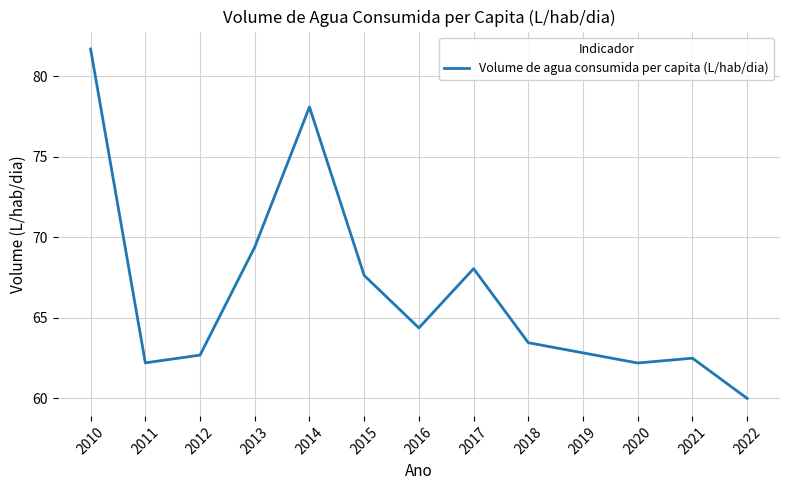

At which category does the data reach its first local peak?

2014